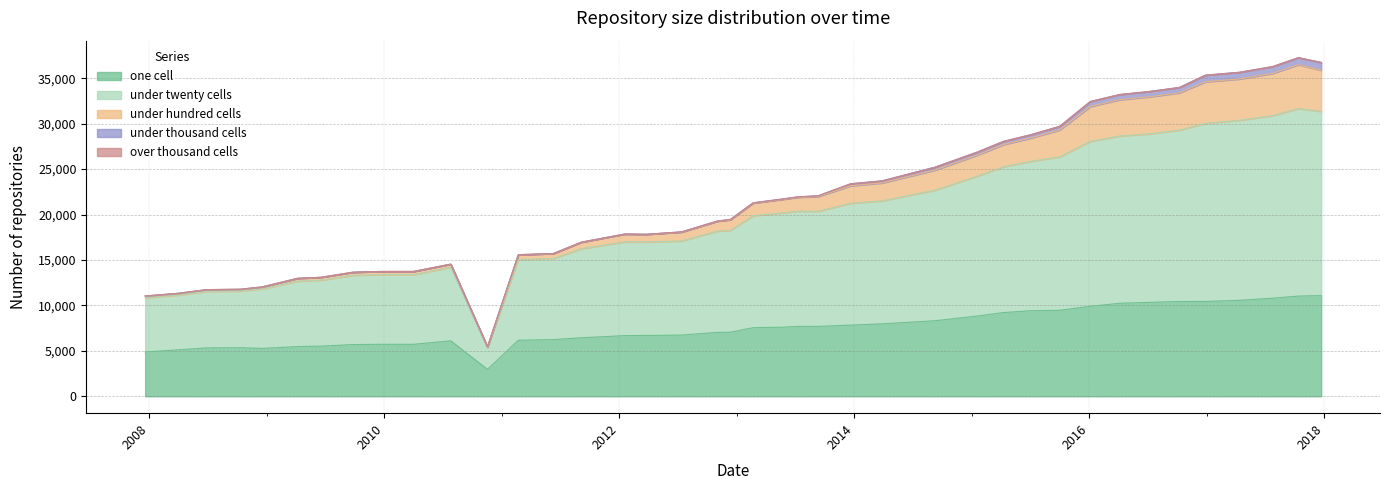

What is the highest value of the one cell series?

11075